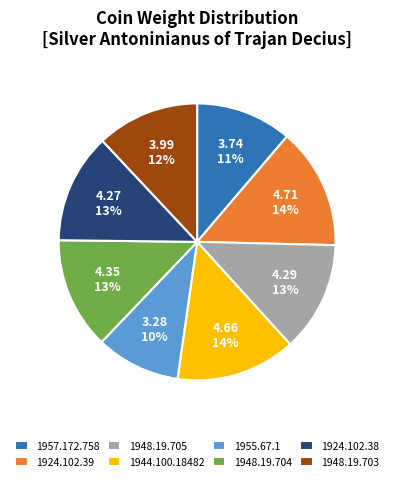

Which category has the smallest portion of the pie?

1955.67.1